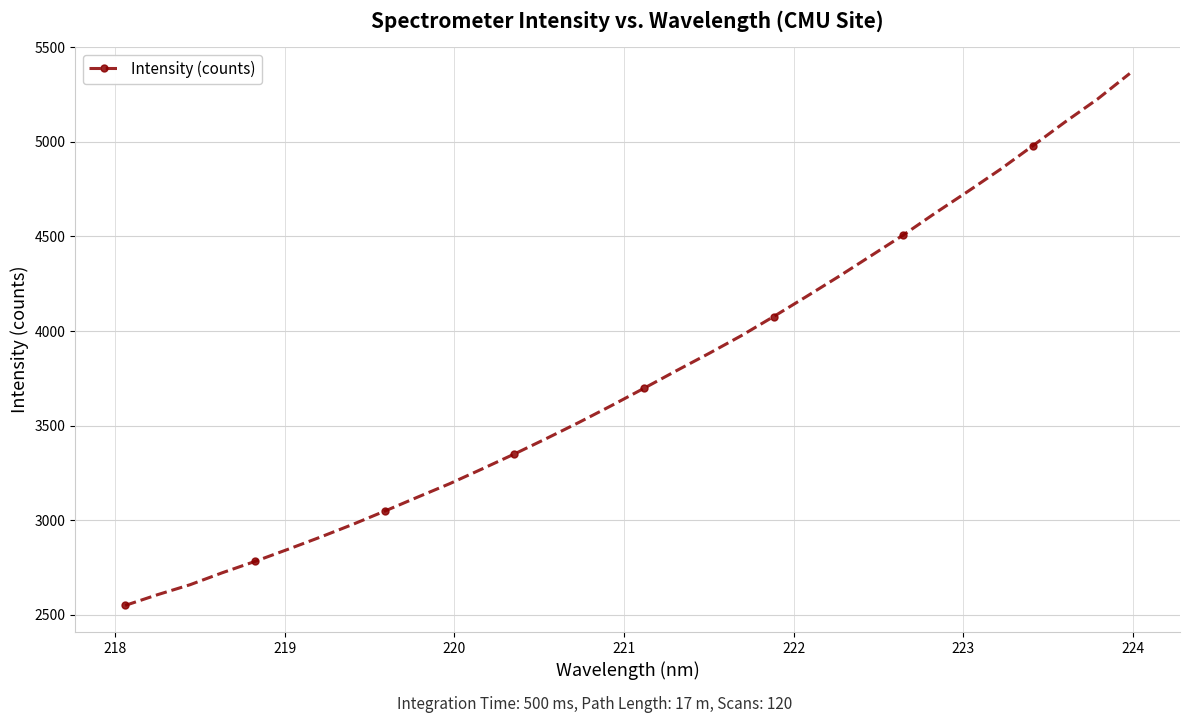

What is the difference between the second highest and second lowest values?

2618.9